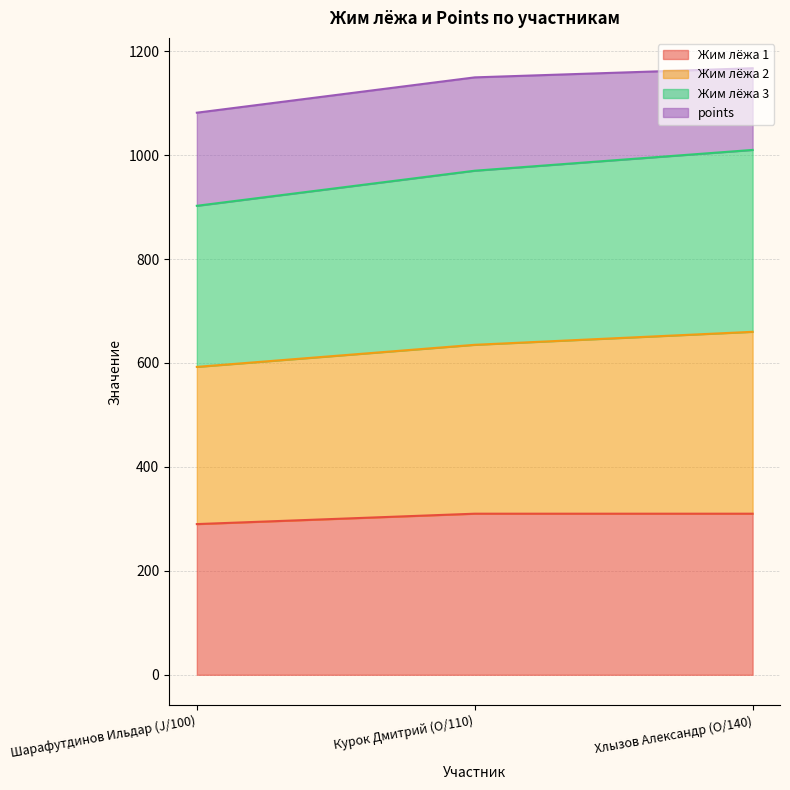

Which has a higher value, Курок Дмитрий (O/110) or Шарафутдинов Ильдар (J/100)?

Курок Дмитрий (O/110)